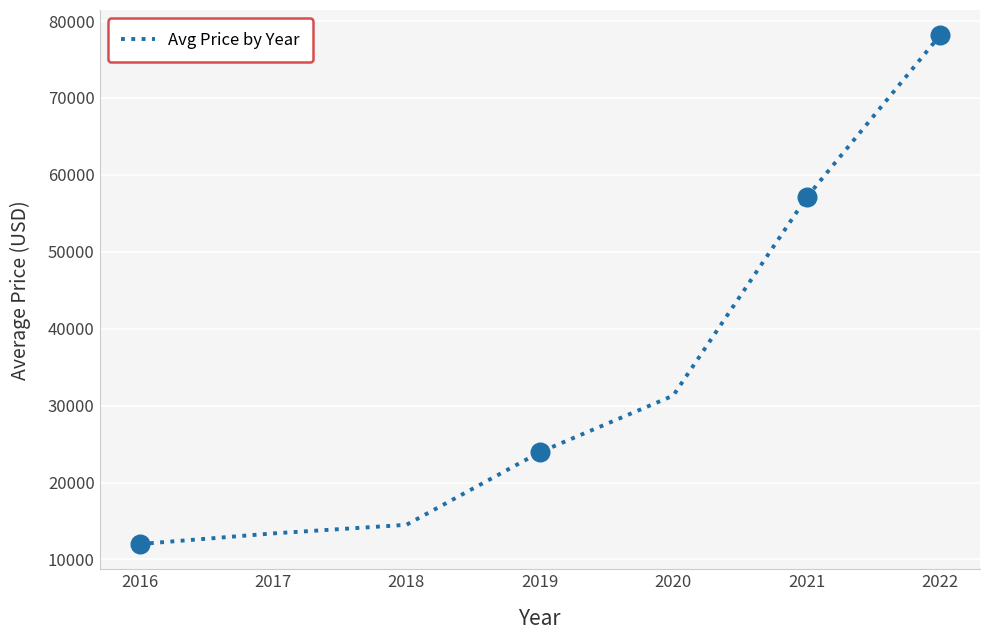

Between 2018 and 2020, which is larger?

2020